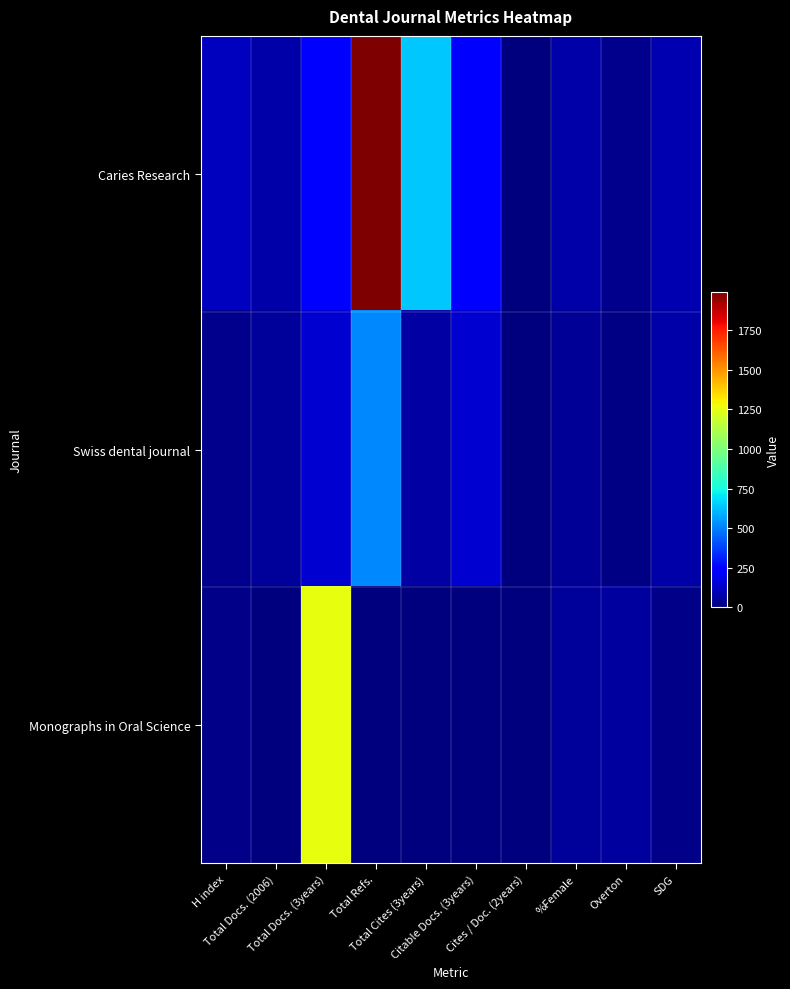

Reading right to left, list all the values displayed in this chart.

Caries Research: SDG=87	Overton=25	%Female=71	Cites / Doc. (2years)=2	Citable Docs. (3years)=230	Total Cites (3years)=640	Total Refs.=1992	Total Docs. (3years)=231	Total Docs. (2006)=77	H index=112
Swiss dental journal: SDG=77	Overton=9	%Female=42	Cites / Doc. (2years)=0	Citable Docs. (3years)=147	Total Cites (3years)=67	Total Refs.=518	Total Docs. (3years)=147	Total Docs. (2006)=53	H index=28
Monographs in Oral Science: SDG=17	Overton=57	%Female=54	Cites / Doc. (2years)=0	Citable Docs. (3years)=0	Total Cites (3years)=0	Total Refs.=0	Total Docs. (3years)=1255	Total Docs. (2006)=0	H index=23